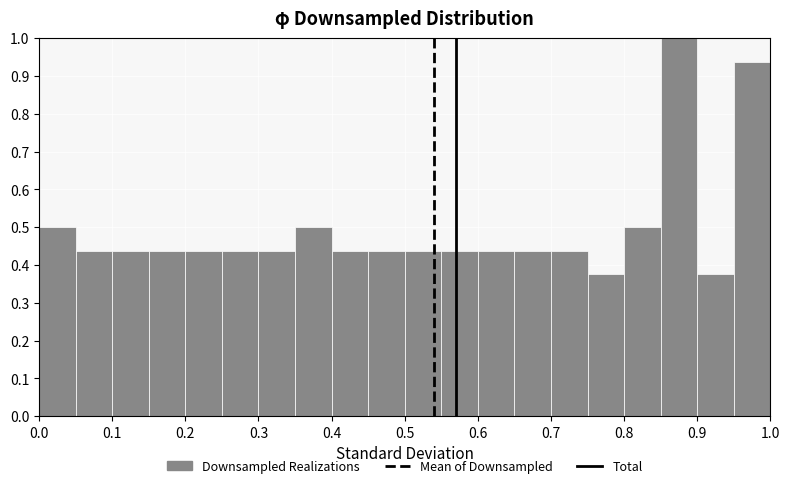

Reading left to right, list every bar in this chart as the range it spans on the x-axis followed by its height. The values are not printed on the chart, so give them approximately, as read against the axis.

0.00 to 0.05: 0.50
0.05 to 0.10: 0.44
0.10 to 0.15: 0.44
0.15 to 0.20: 0.44
0.20 to 0.25: 0.44
0.25 to 0.30: 0.44
0.30 to 0.35: 0.44
0.35 to 0.40: 0.50
0.40 to 0.45: 0.44
0.45 to 0.50: 0.44
0.50 to 0.55: 0.44
0.55 to 0.60: 0.44
0.60 to 0.65: 0.44
0.65 to 0.70: 0.44
0.70 to 0.75: 0.44
0.75 to 0.80: 0.38
0.80 to 0.85: 0.50
0.85 to 0.90: 1.00
0.90 to 0.95: 0.38
0.95 to 1.00: 0.94